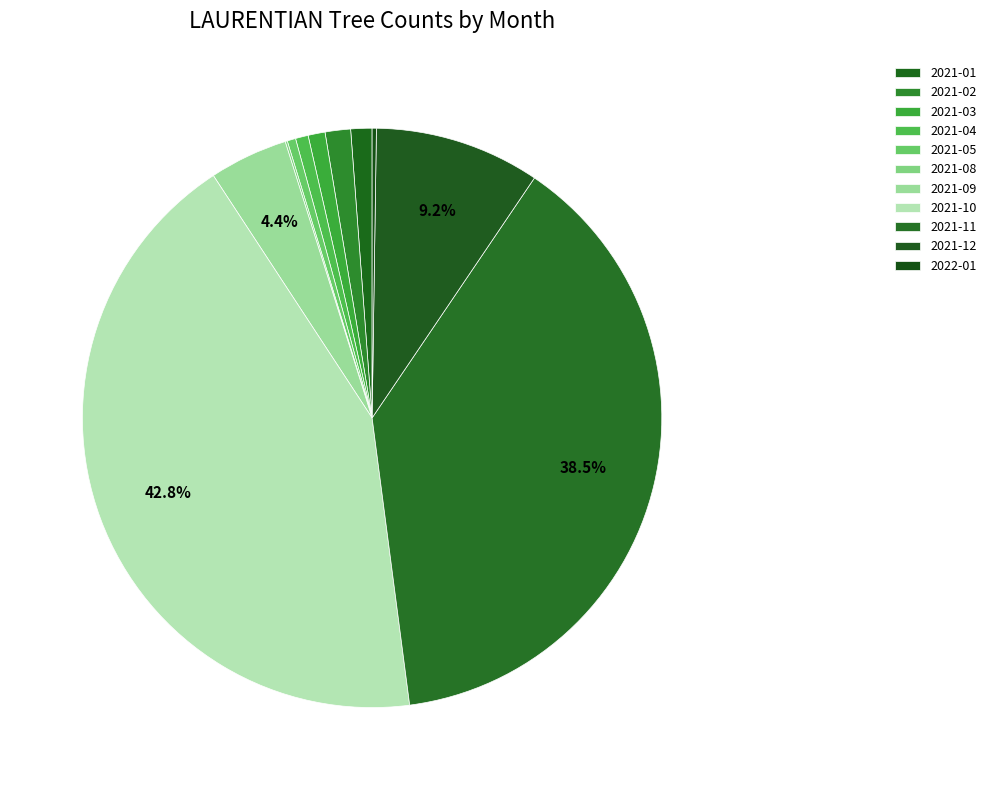

How many slices are in this pie chart?

11